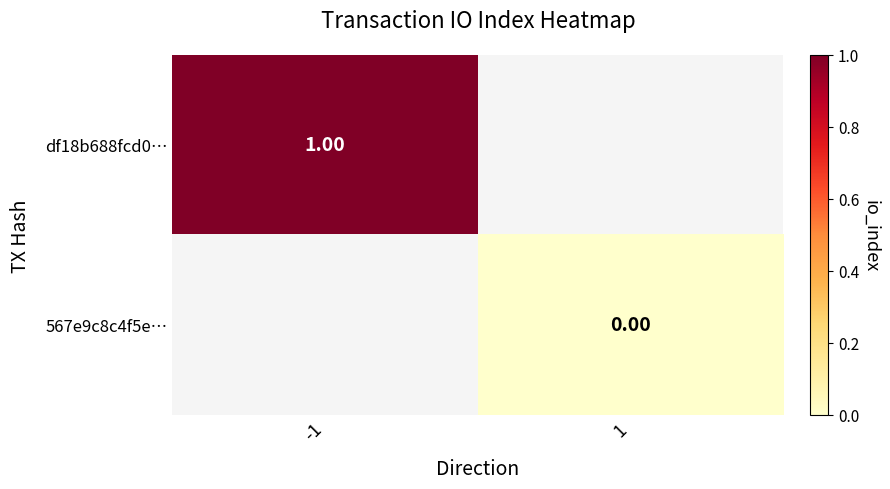

What is the minimum value for df18b688fcd0…?

1.0